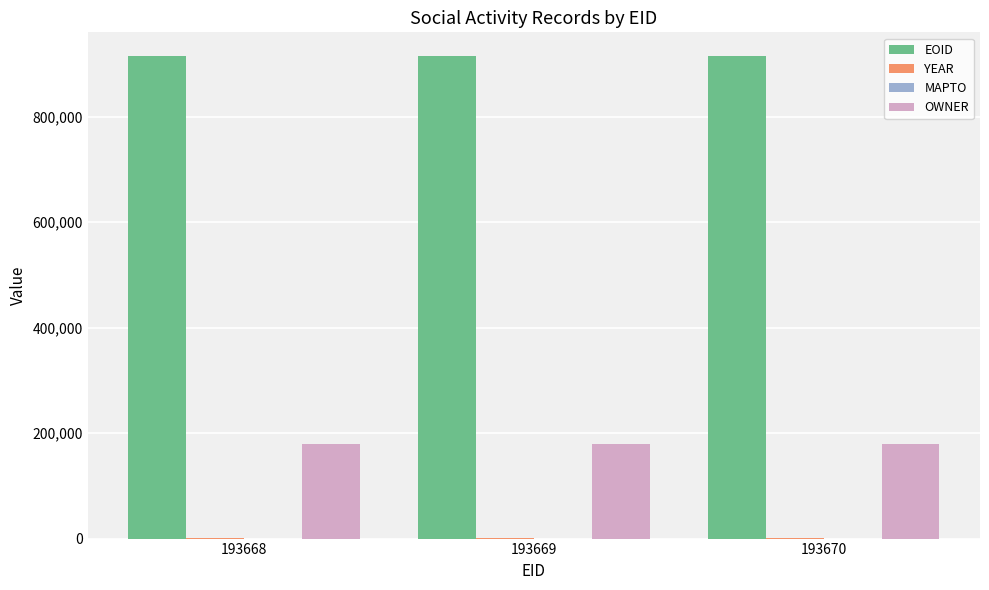

Count the EOID values in the range 914403 to 914405.

3